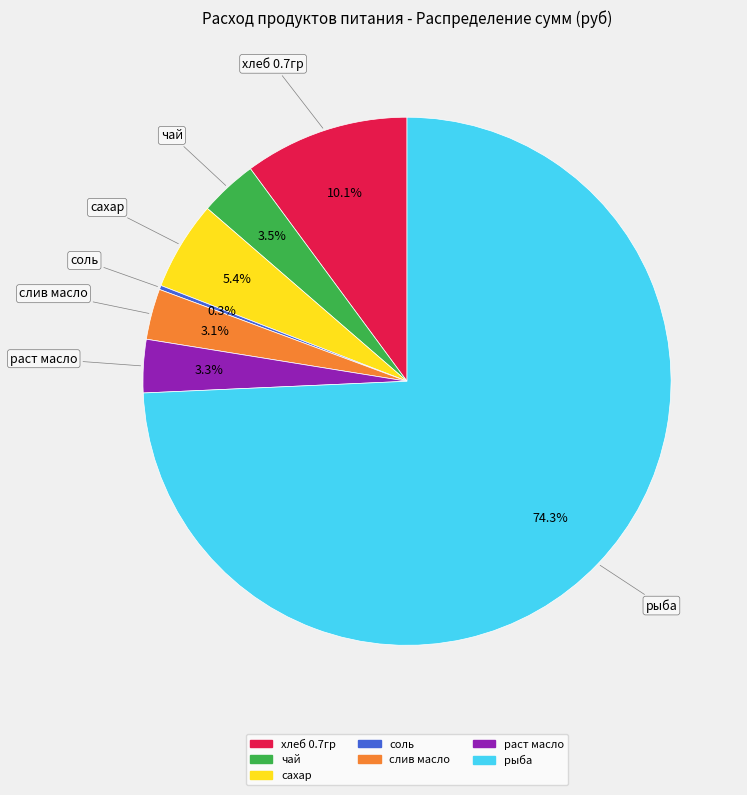

To the nearest percent, what is the difference between the largest and smallest slice percentages?

74%